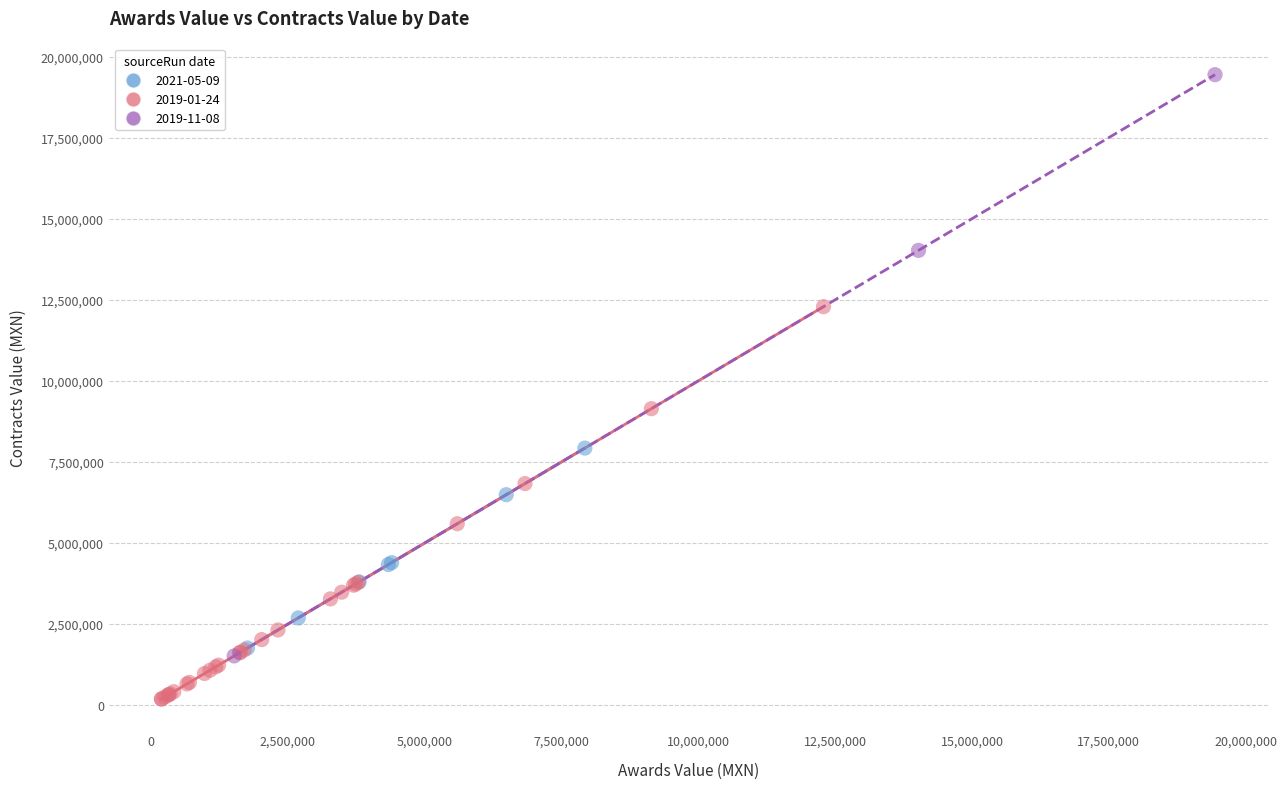

Which series reaches the minimum Y coordinate?

2019-01-24